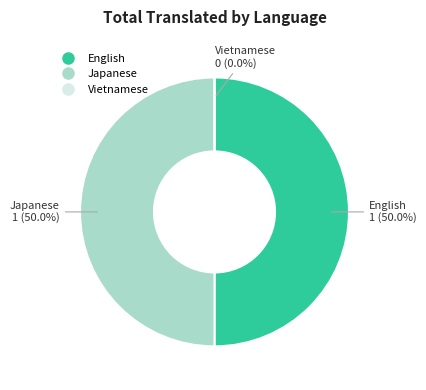

What percentage do Vietnamese and English together represent?

50.0%